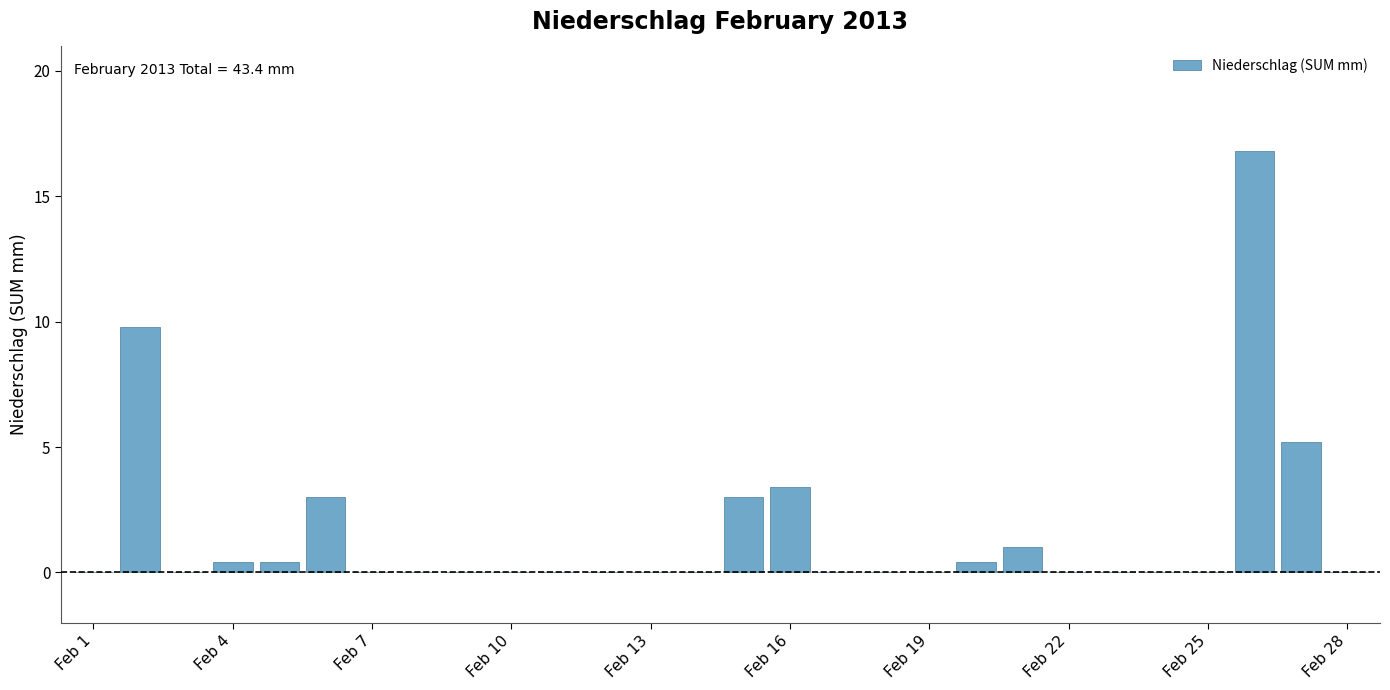

What is the sum of all values?

43.4